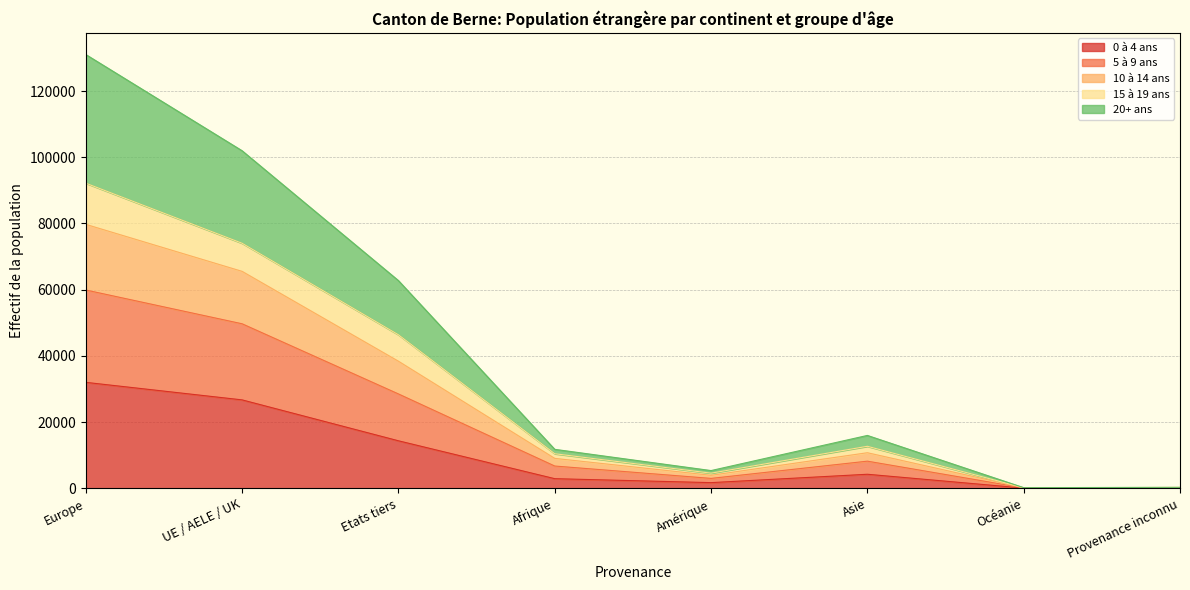

Does the chart have visible grid lines?

Yes